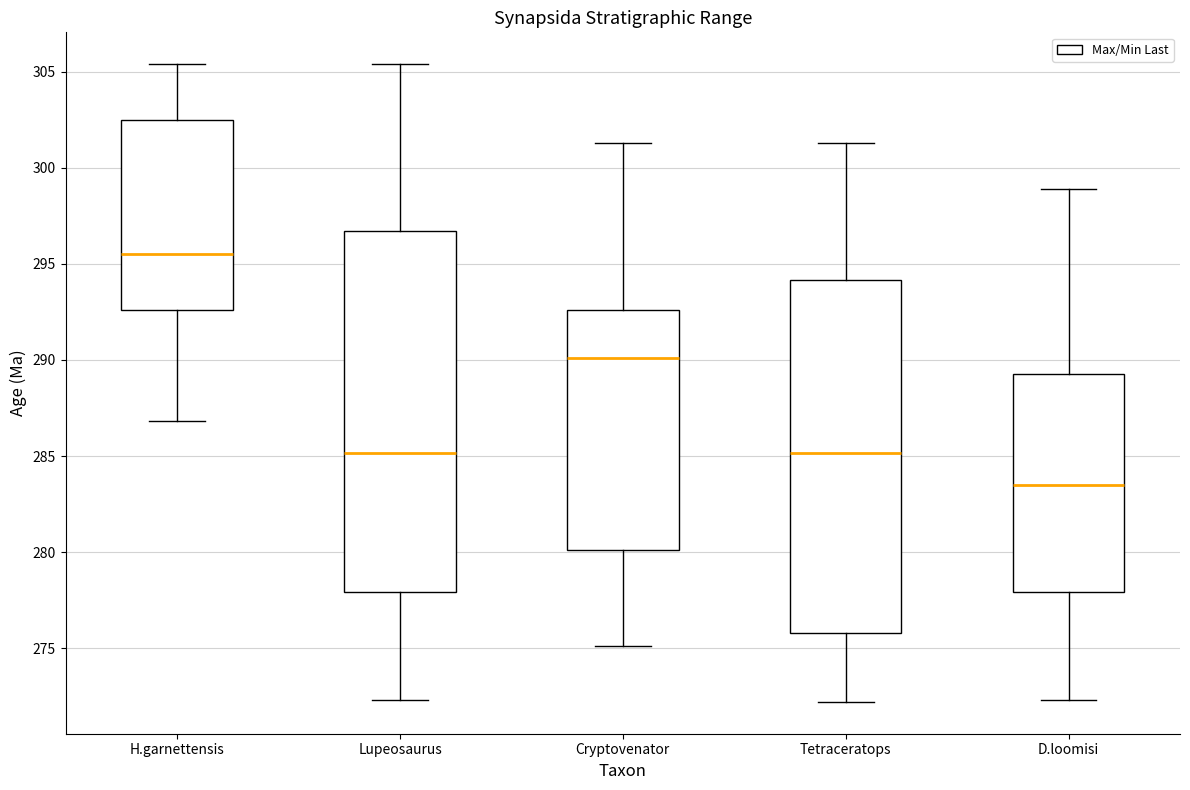

Which box has the lowest median line?

D.loomisi